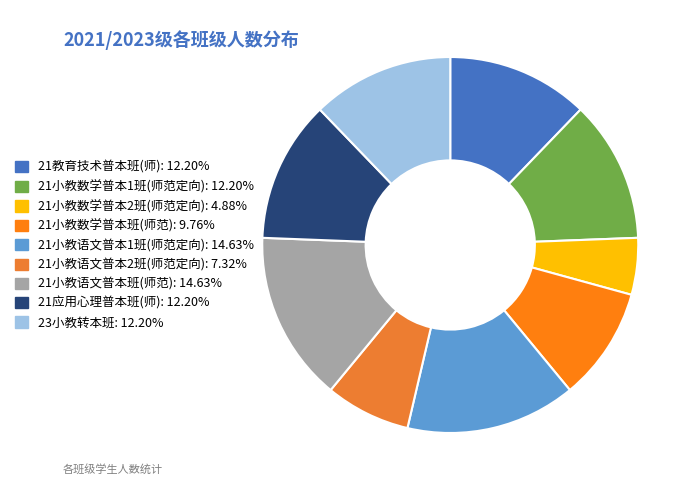

What percentage do 21小教语文普本班(师范) and 21小教语文普本1班(师范定向) together represent?

29.3%